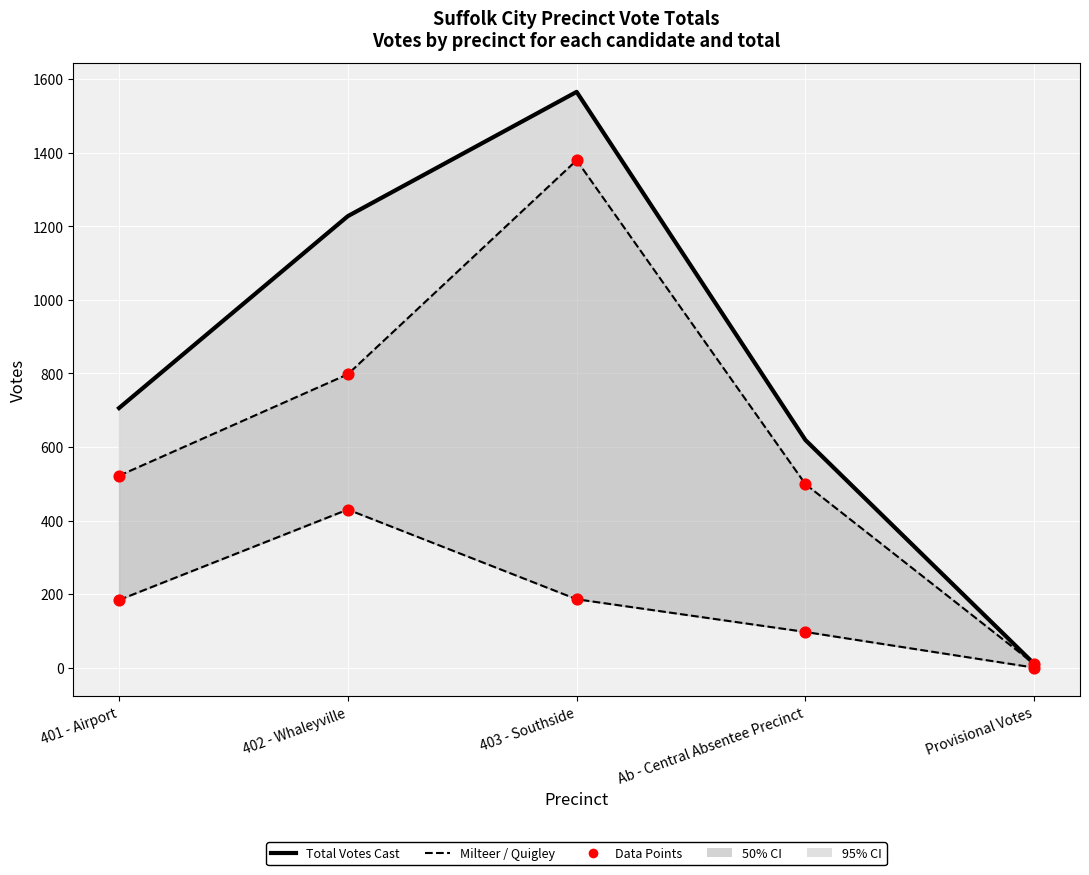

What is the total value across all series at 402 - Whaleyville?

3684